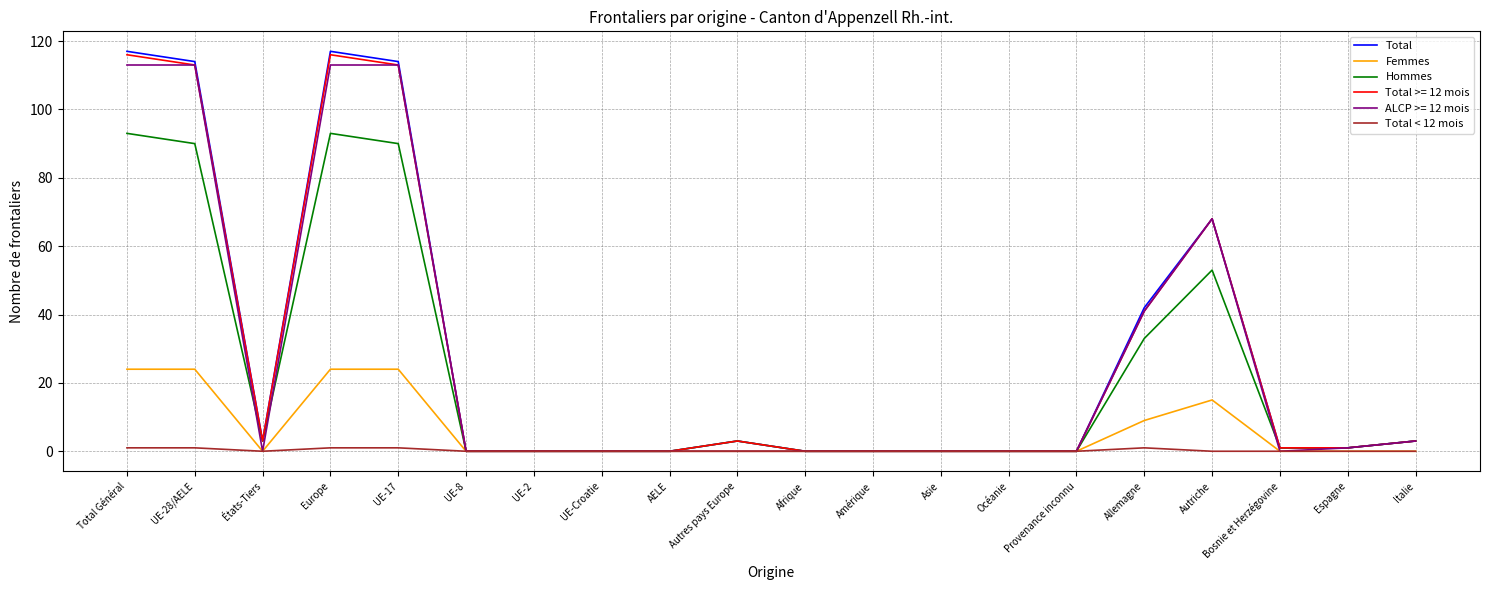

How many distinct data groups are displayed?

6